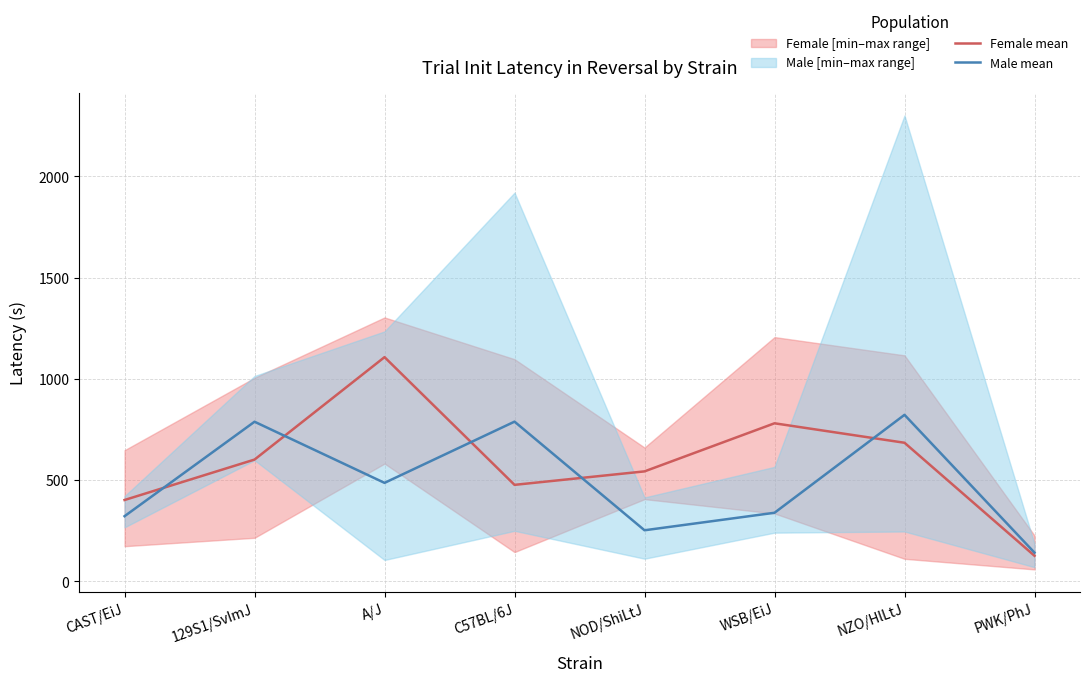

At which category does Male mean reach its first local peak?

129S1/SvImJ